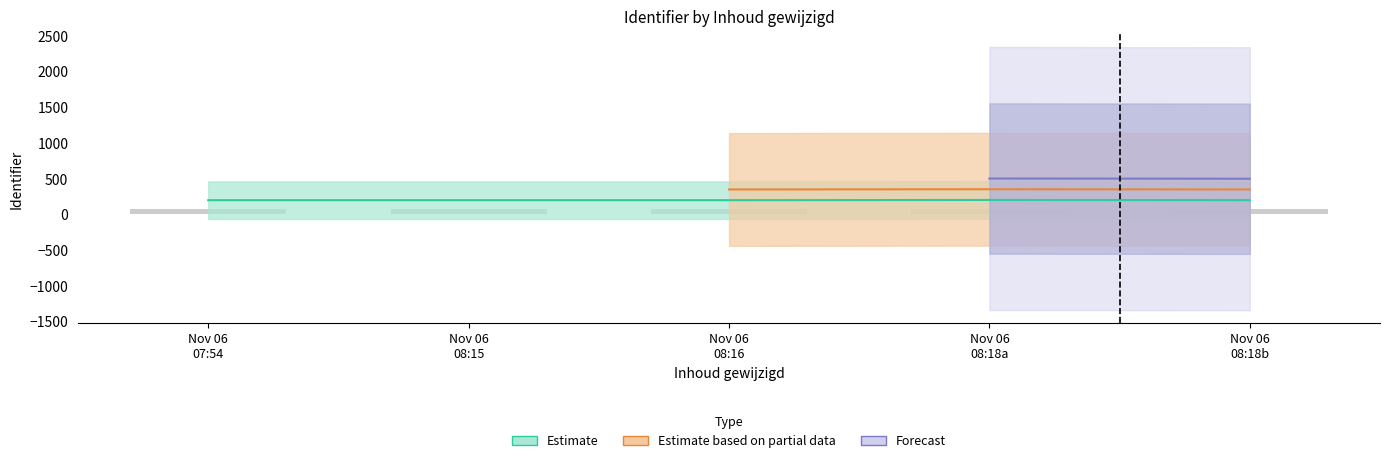

Are the bars grouped side by side (vs. stacked)?

No